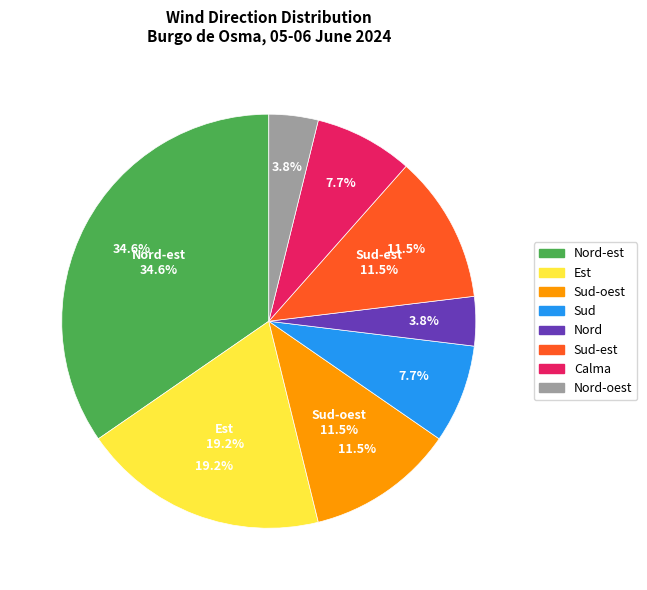

To the nearest percent, what is the difference between the Sud-est and Sud slice percentages?

4%